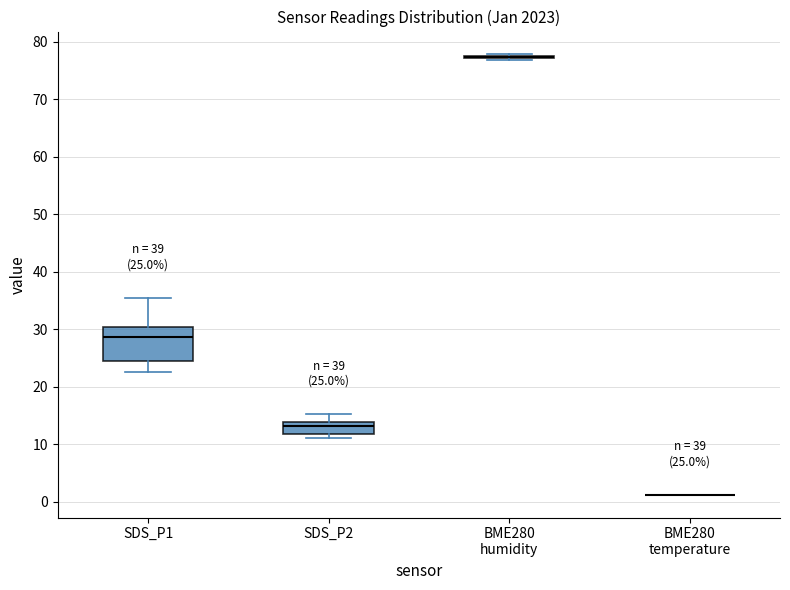

Comparing the boxes themselves (not the whiskers), which one is the tallest?

SDS_P1